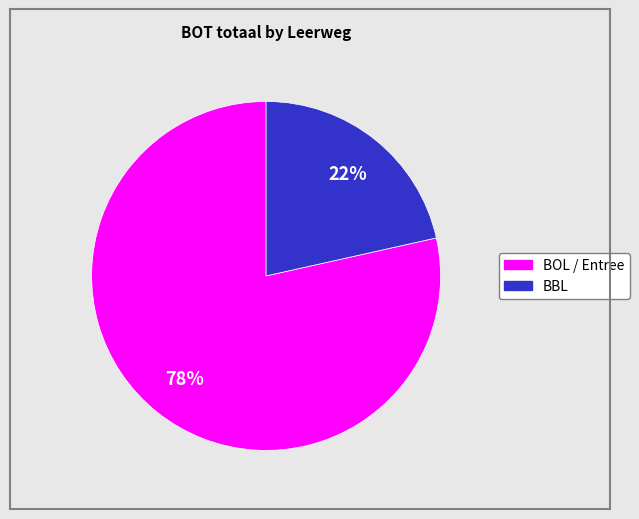

Does any single category account for the majority?

Yes